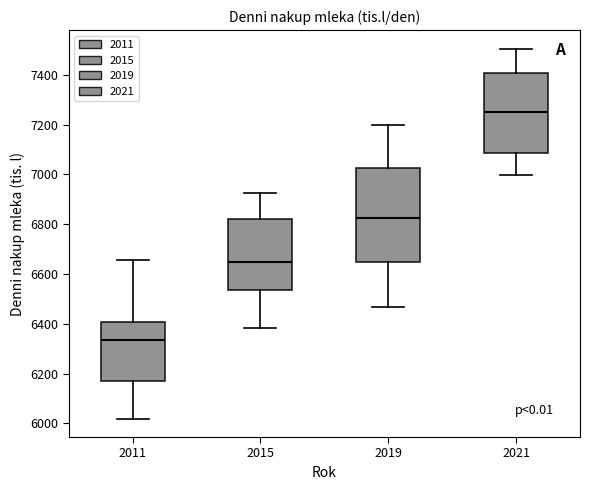

Comparing the boxes themselves (not the whiskers), which one is the tallest?

2019